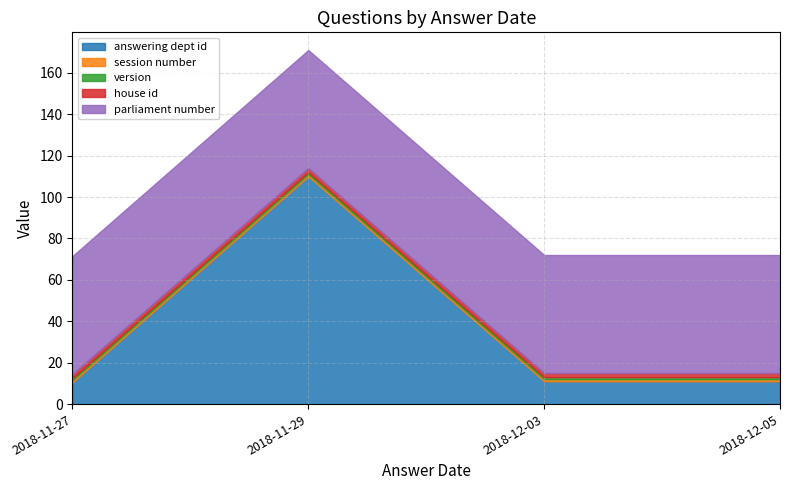

Which category has the lowest value across all series?

2018-11-27